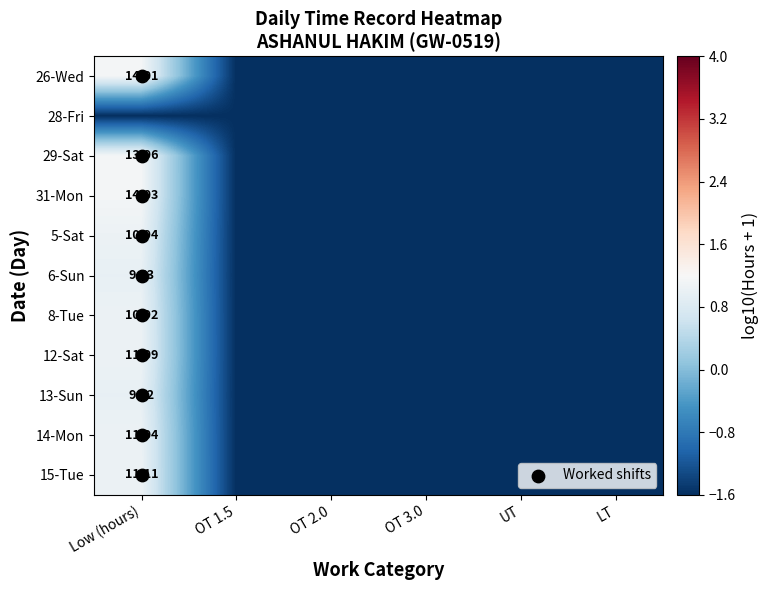

At which label does 8 reach its peak?

Low (hours)